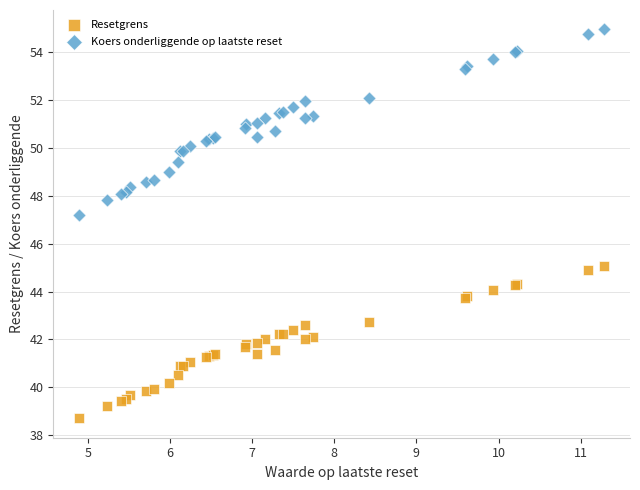

Which series has the widest spread of Y values?

Koers onderliggende op laatste reset